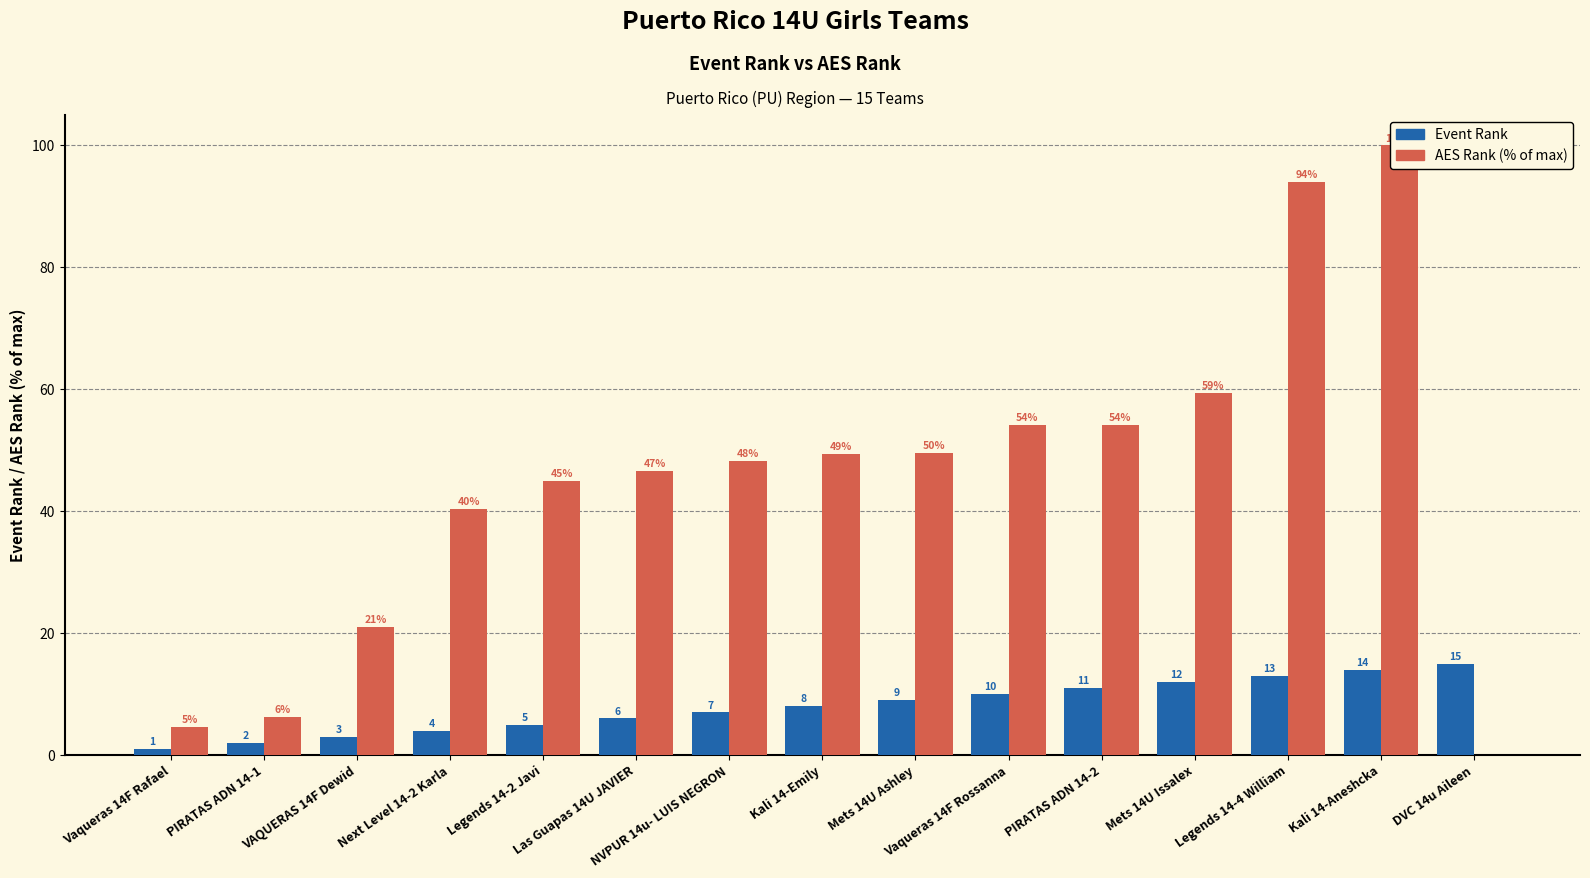

Where does the AES Rank (% of max) series first go above 48?

NVPUR 14u- LUIS NEGRON